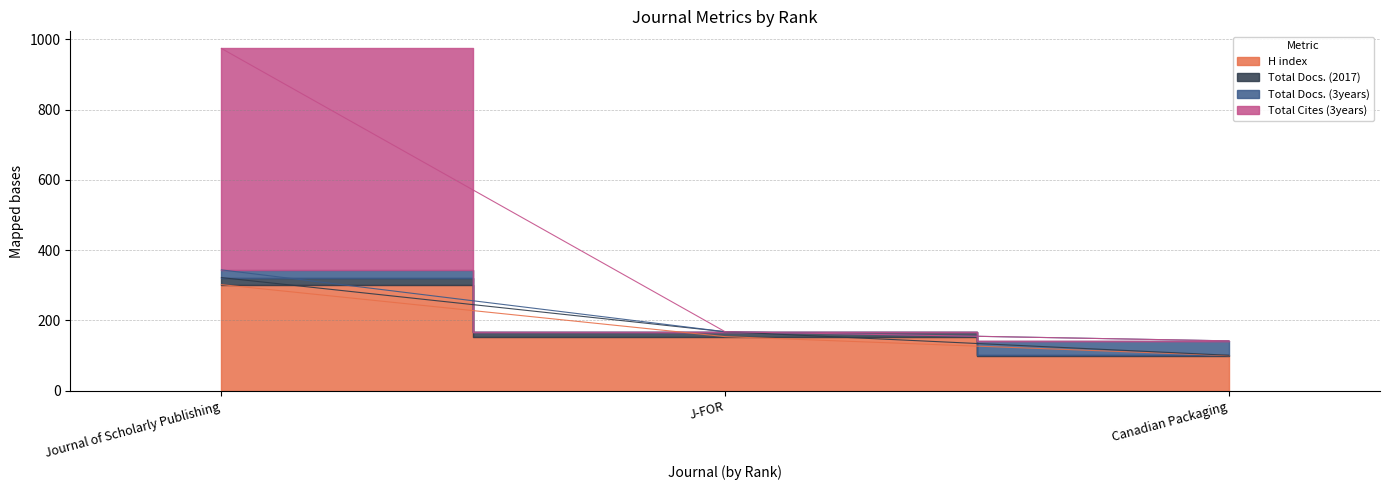

Which category has the lowest value across all series?

Canadian Packaging